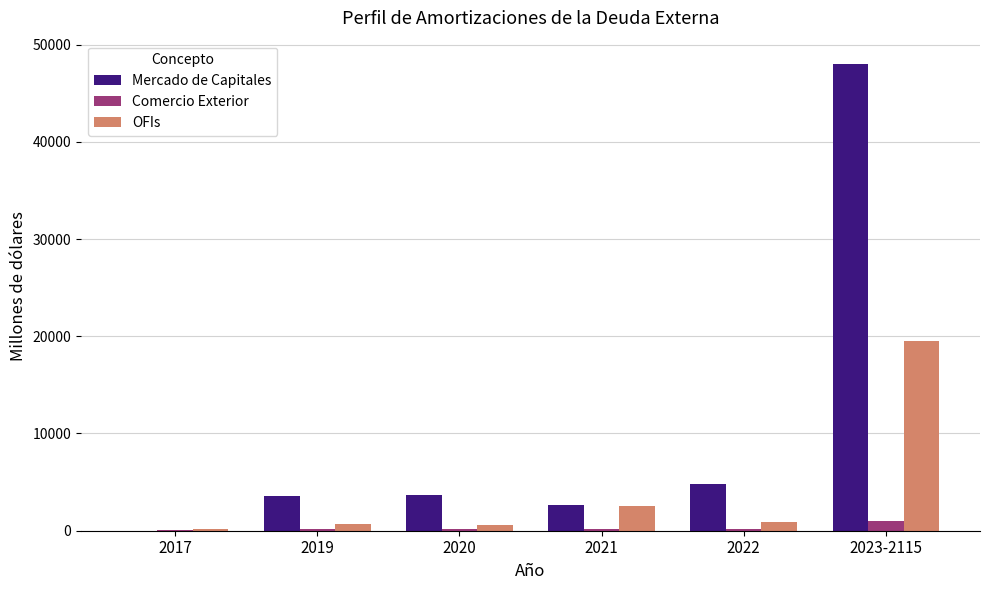

How many values in the OFIs series exceed 854?

3